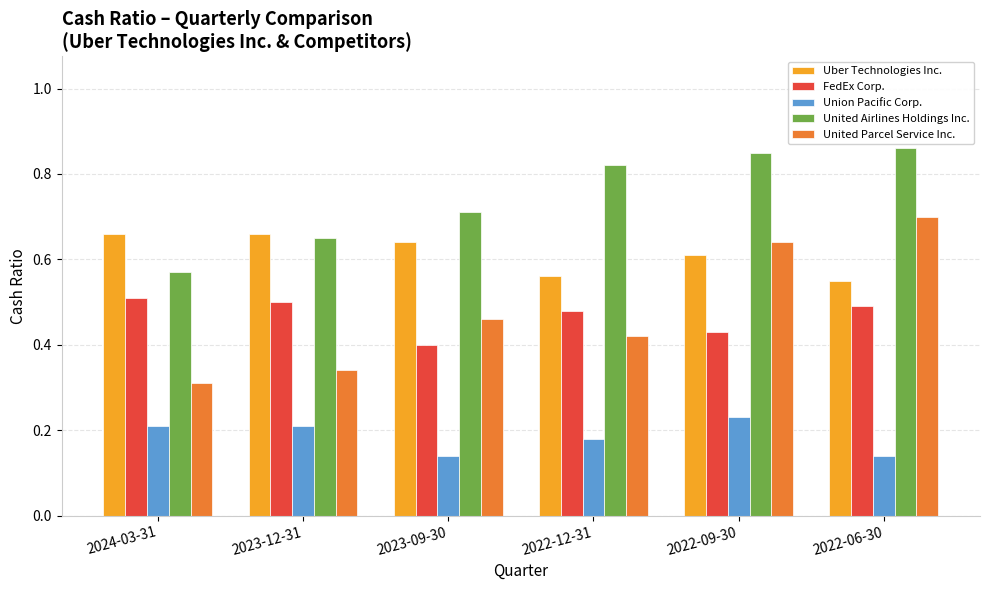

At how many categories does at least one series exceed 0?

6